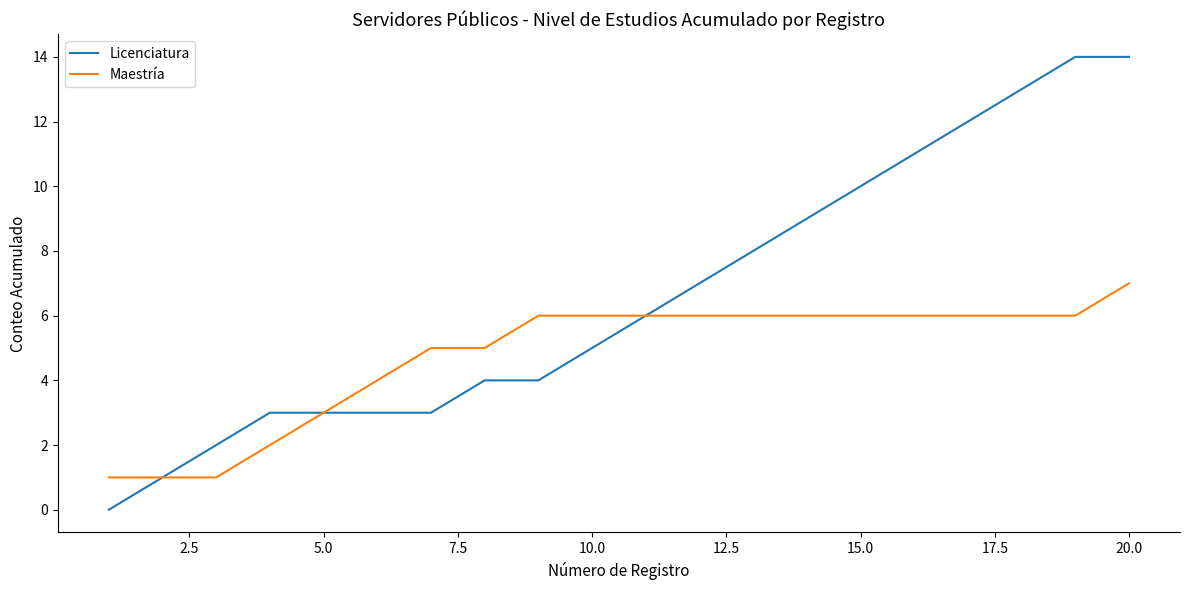

Which series has the widest spread of values?

Licenciatura